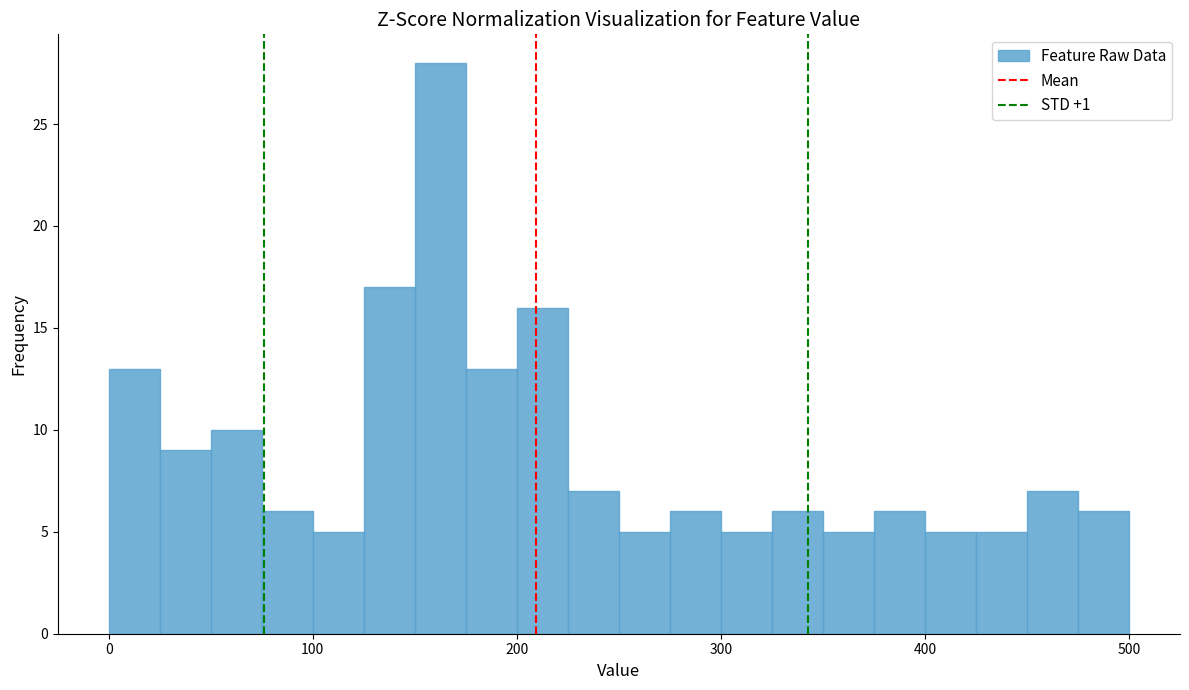

Read against the x-axis, roughly where is the centre of the tallest bar?

160